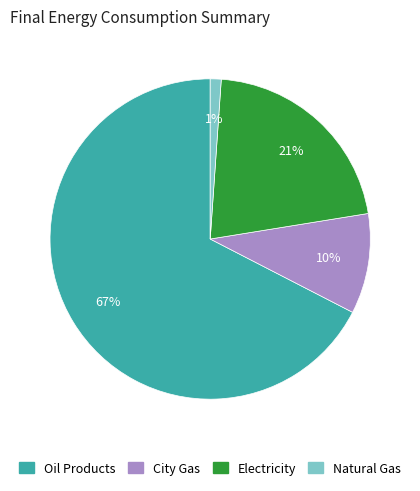

To the nearest percent, what is the average slice percentage?

25%